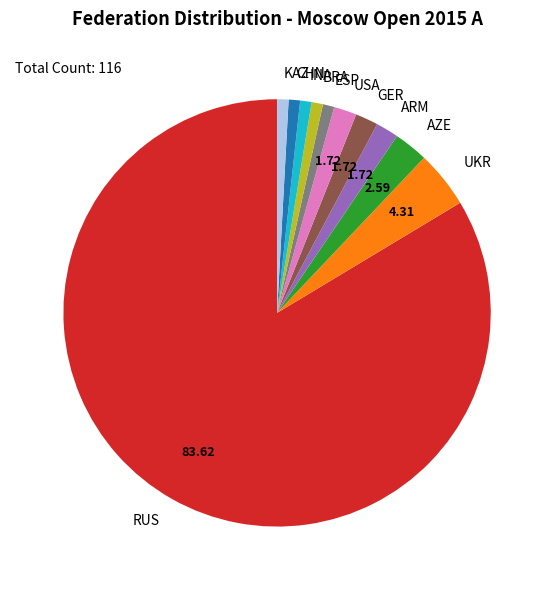

Count the number of slices in the pie.

11